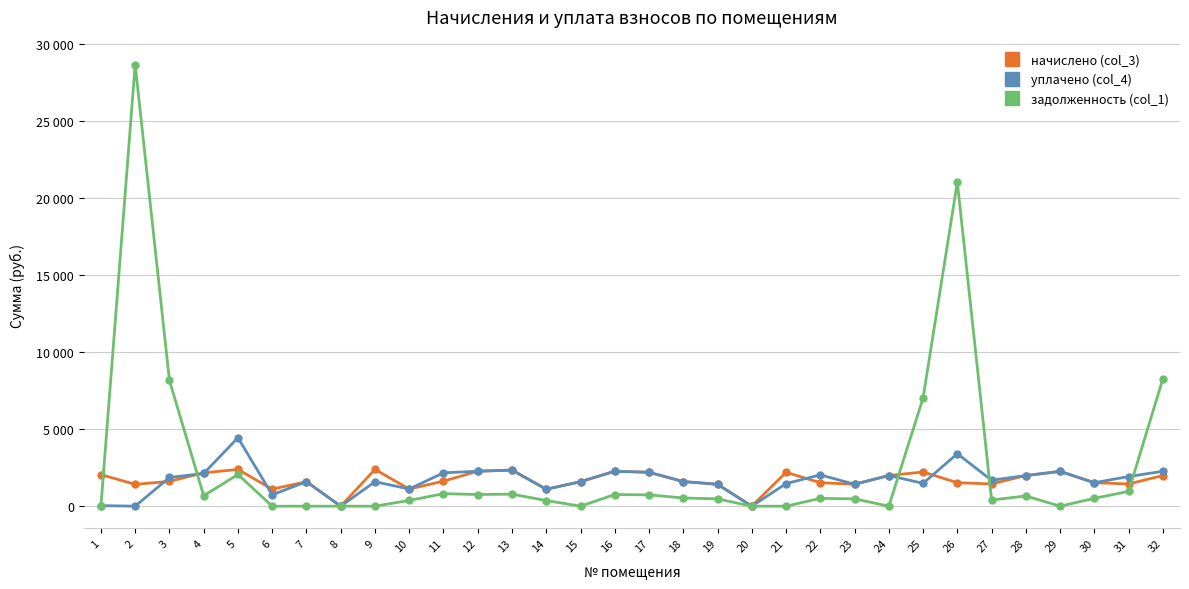

At which category does задолженность (col_1) reach its first local valley?

4